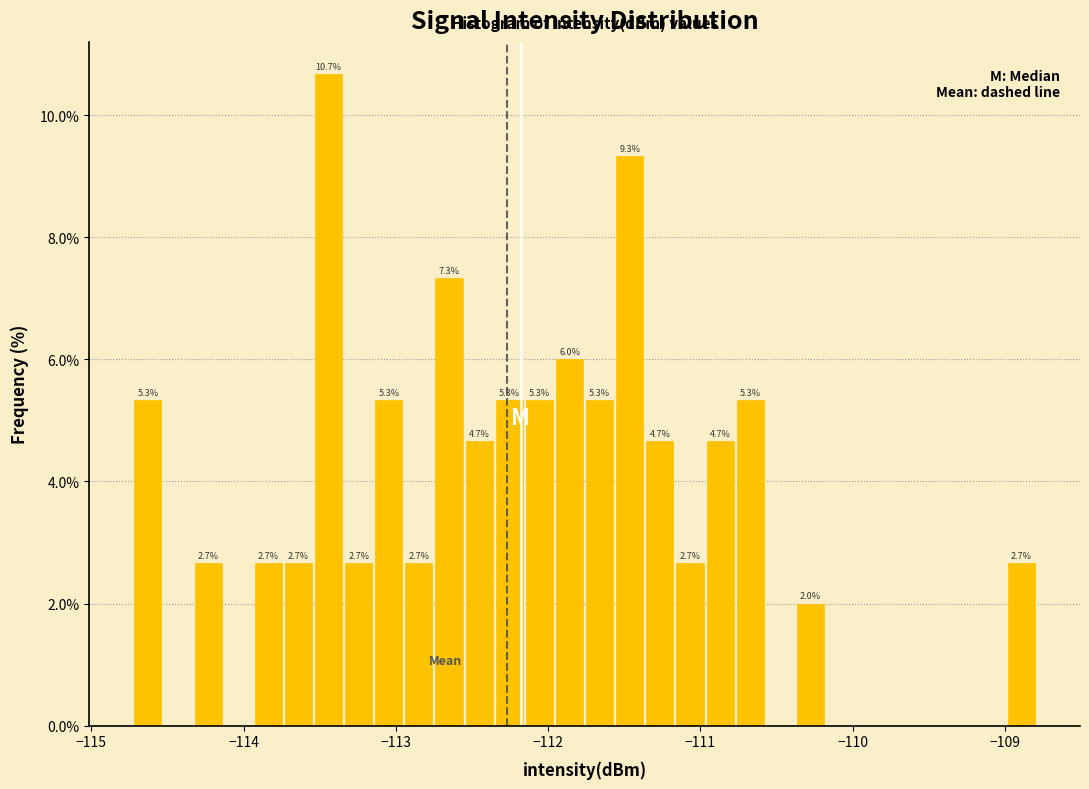

Around what value on the x-axis is the tallest bar? Give the approximate position of its centre, as read against the axis.

-113.4